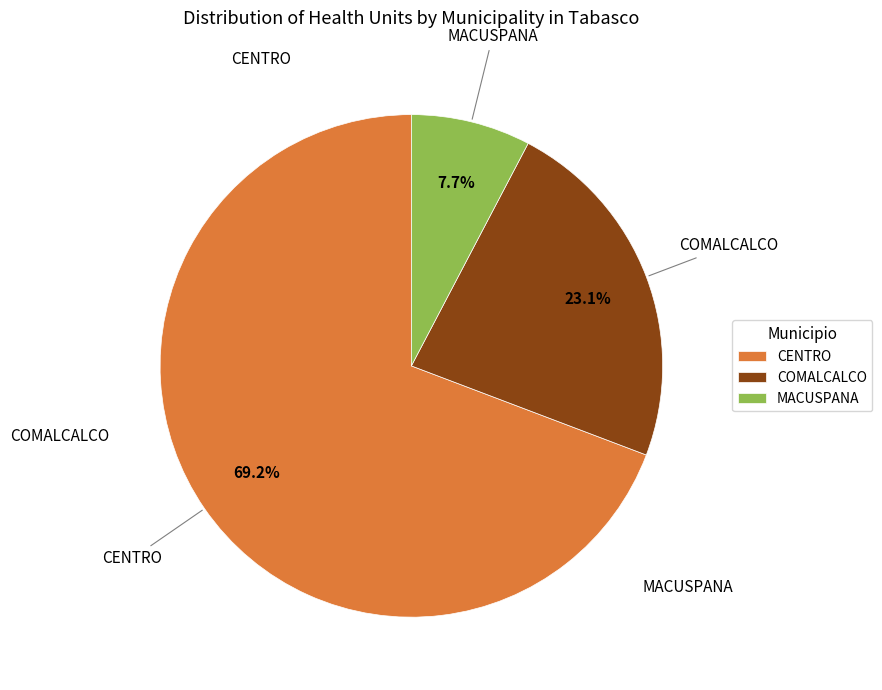

The MACUSPANA slice represents 20% of the pie. True or false?

False